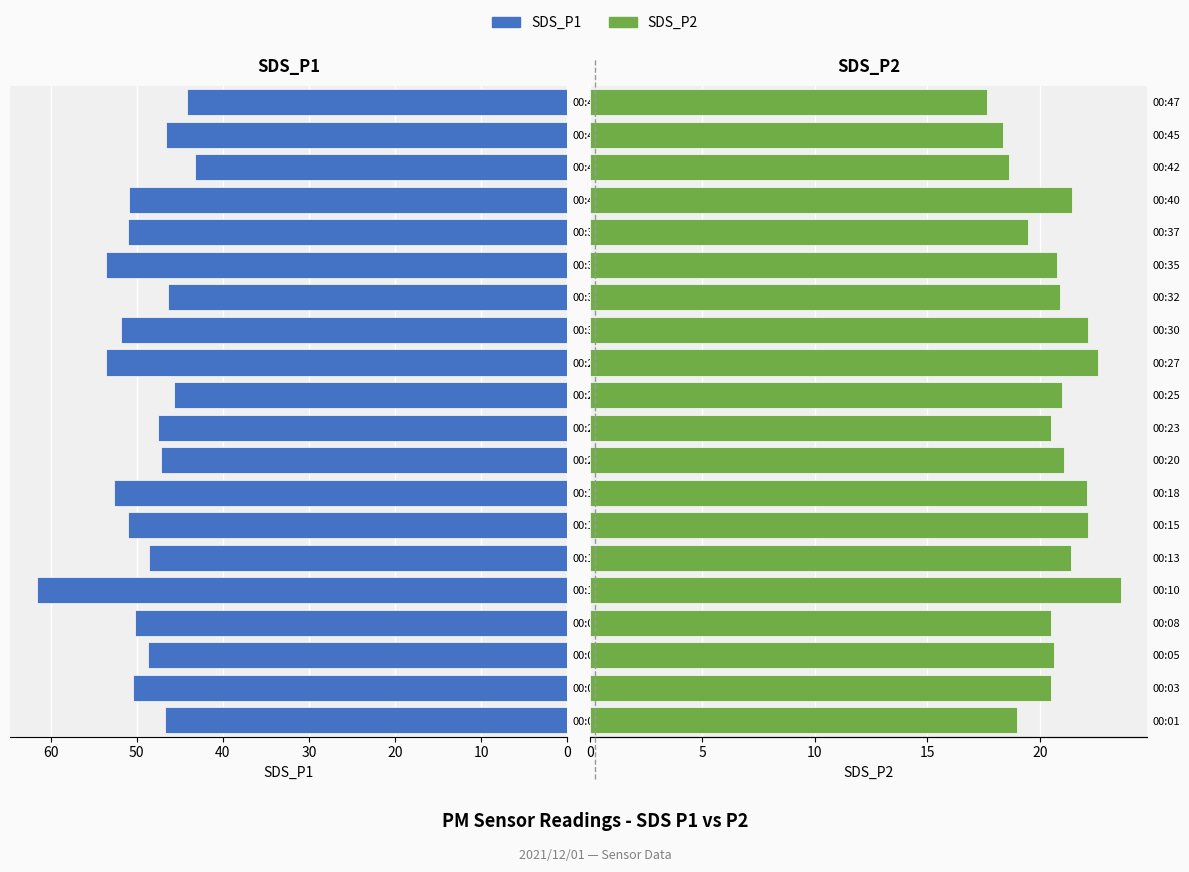

True or false: SDS_P2 has a value of 6.4 at 00:35.

False